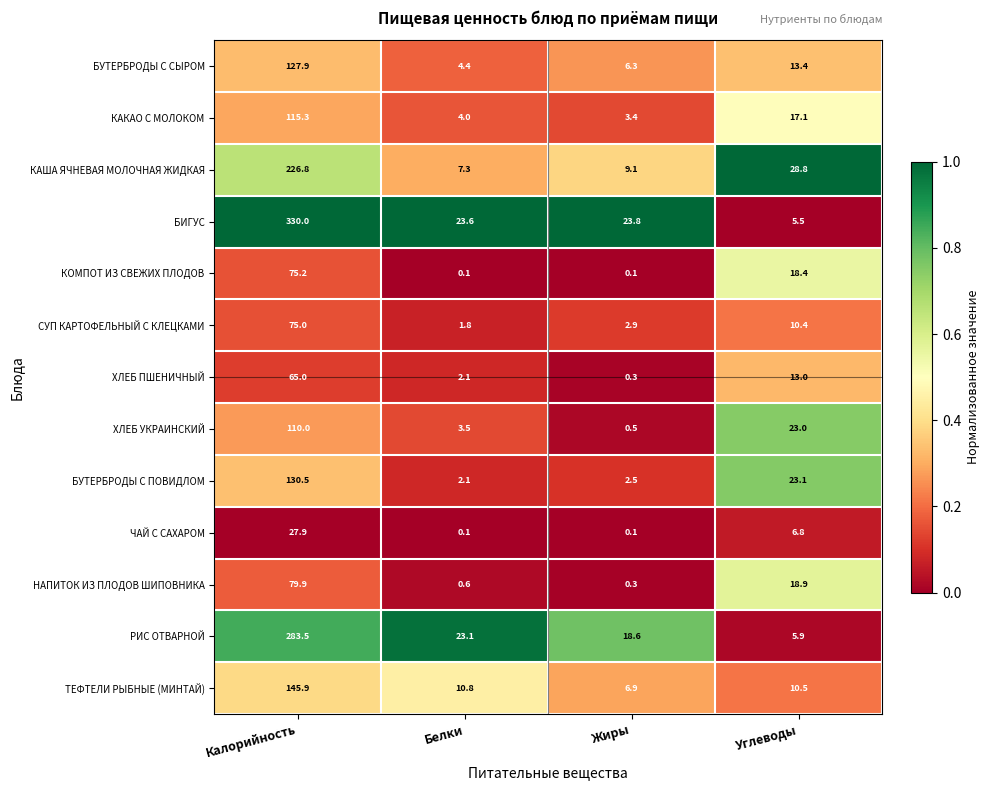

Where does the ТЕФТЕЛИ РЫБНЫЕ (МИНТАЙ) series first go above 10?

Калорийность